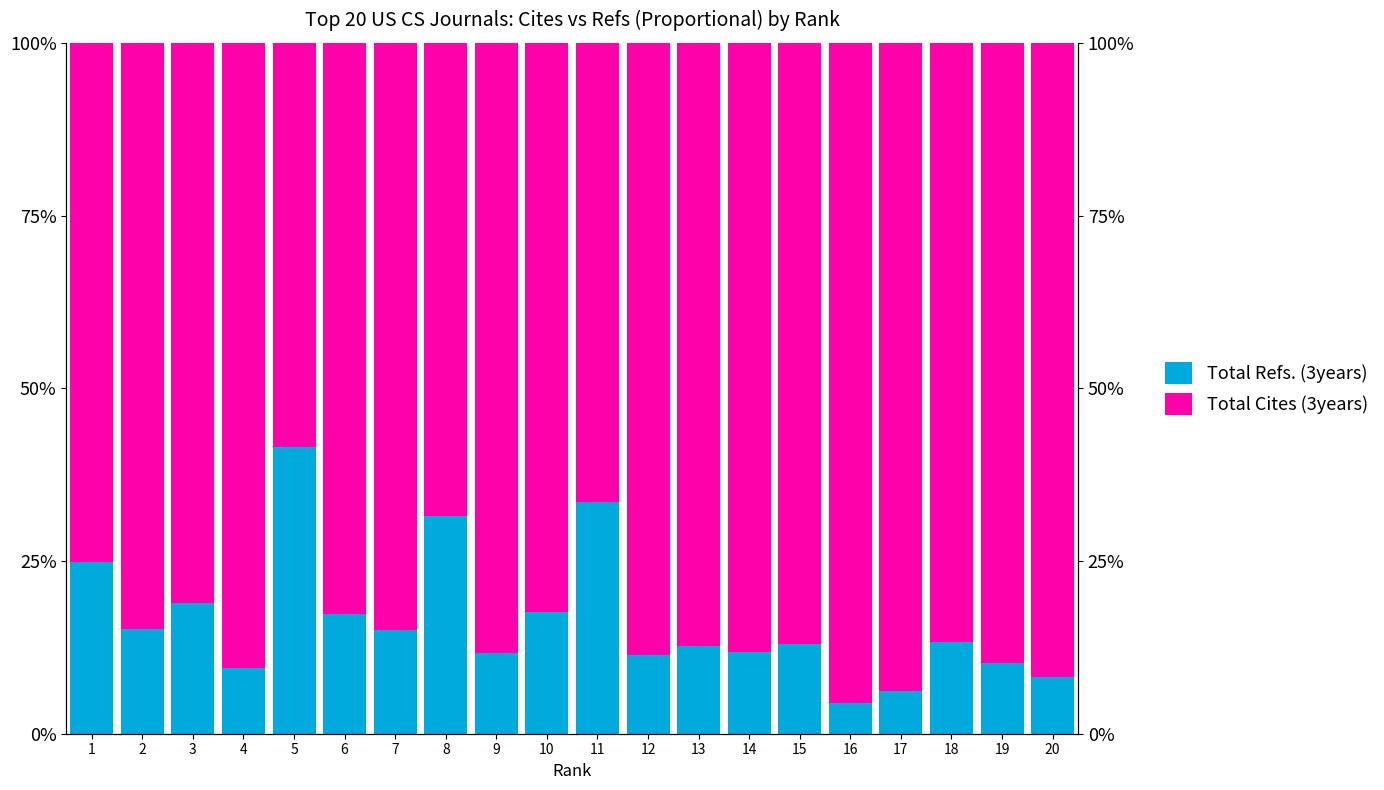

What is the spread (max minus min) of values at 2?

0.7